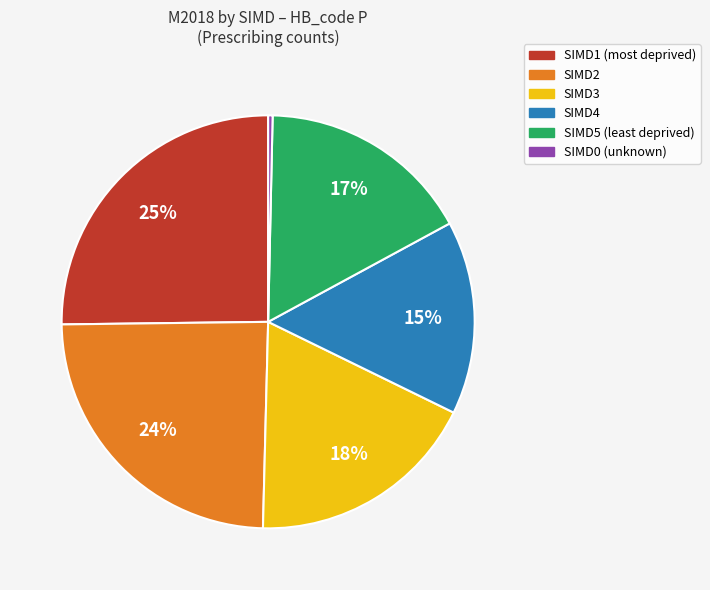

Between SIMD0 and SIMD2, which is larger?

SIMD2